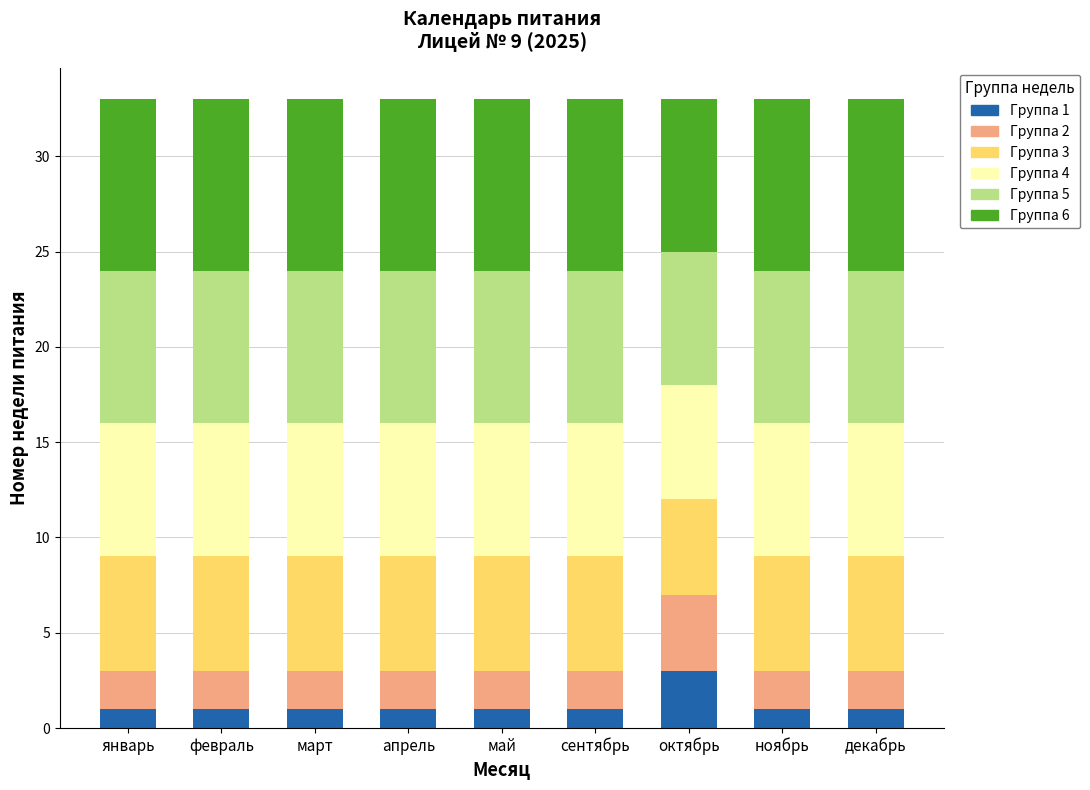

What is the total value across all series at апрель?

33